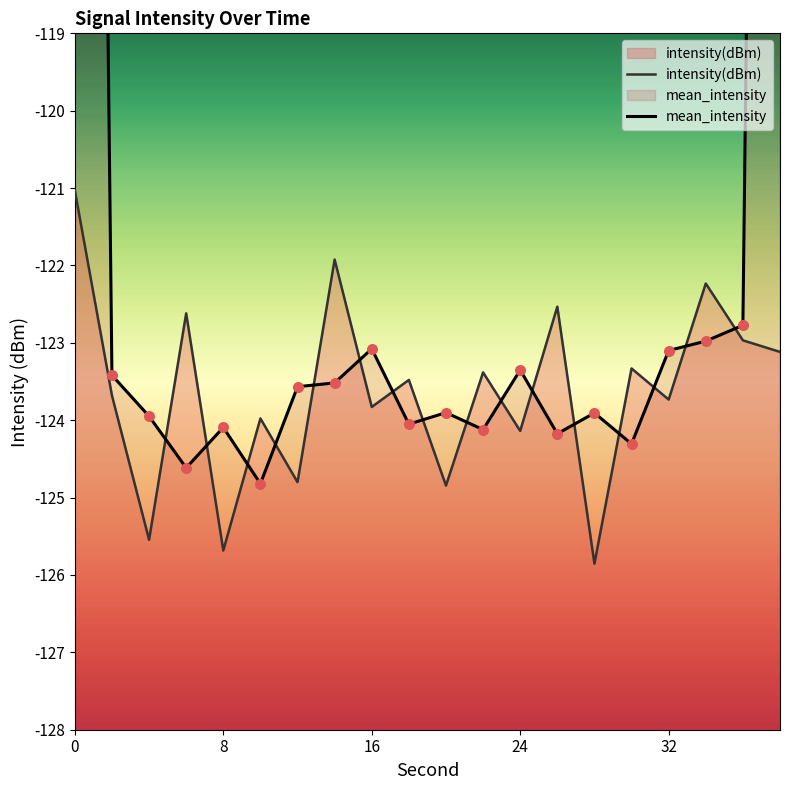

Which series contains the highest Y value?

mean_intensity